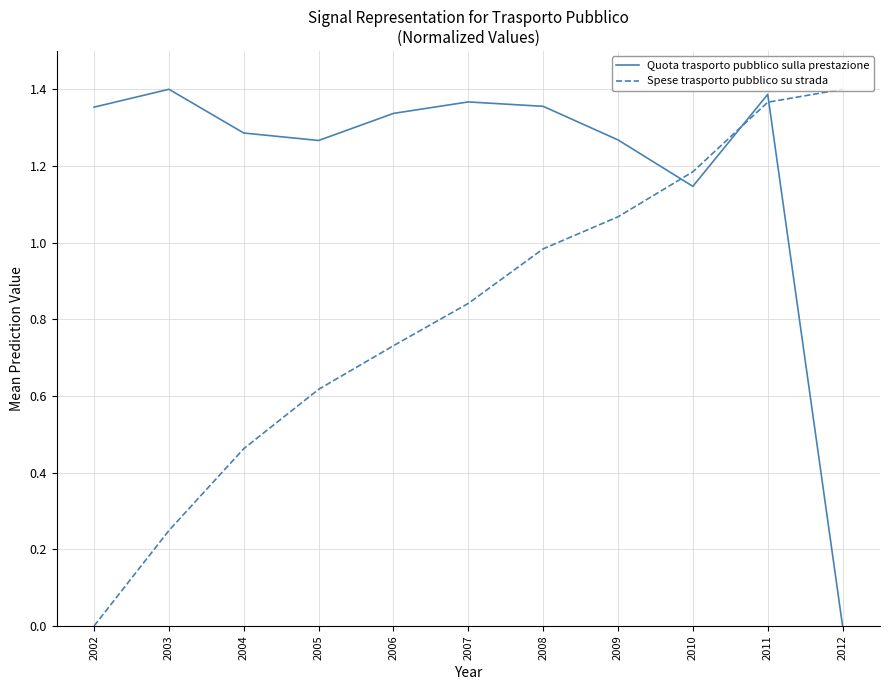

Which category has the lowest value in the Spese trasporto pubblico su strada series?

2002